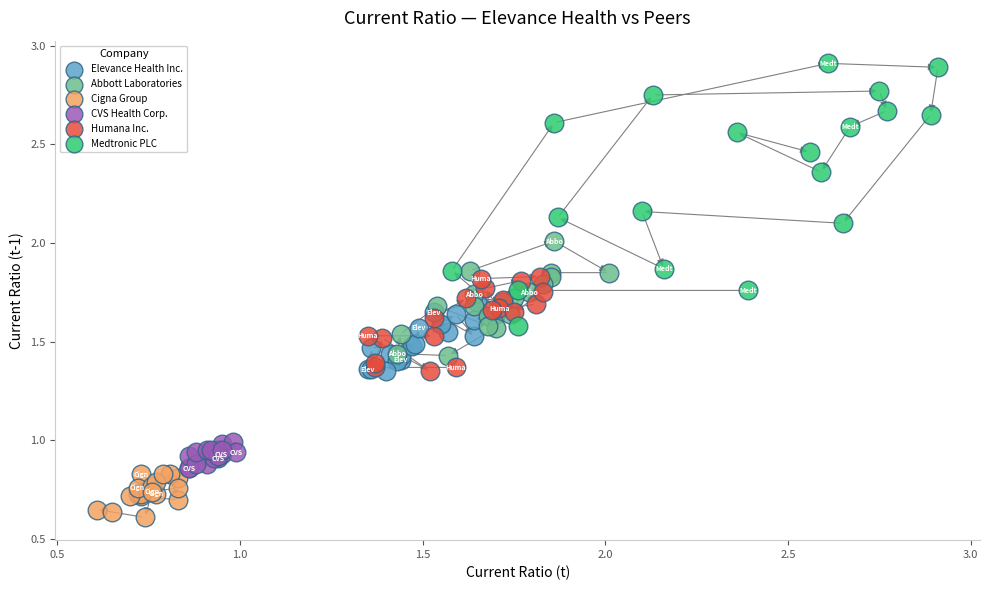

Which series reaches the maximum Y coordinate?

Medtronic PLC